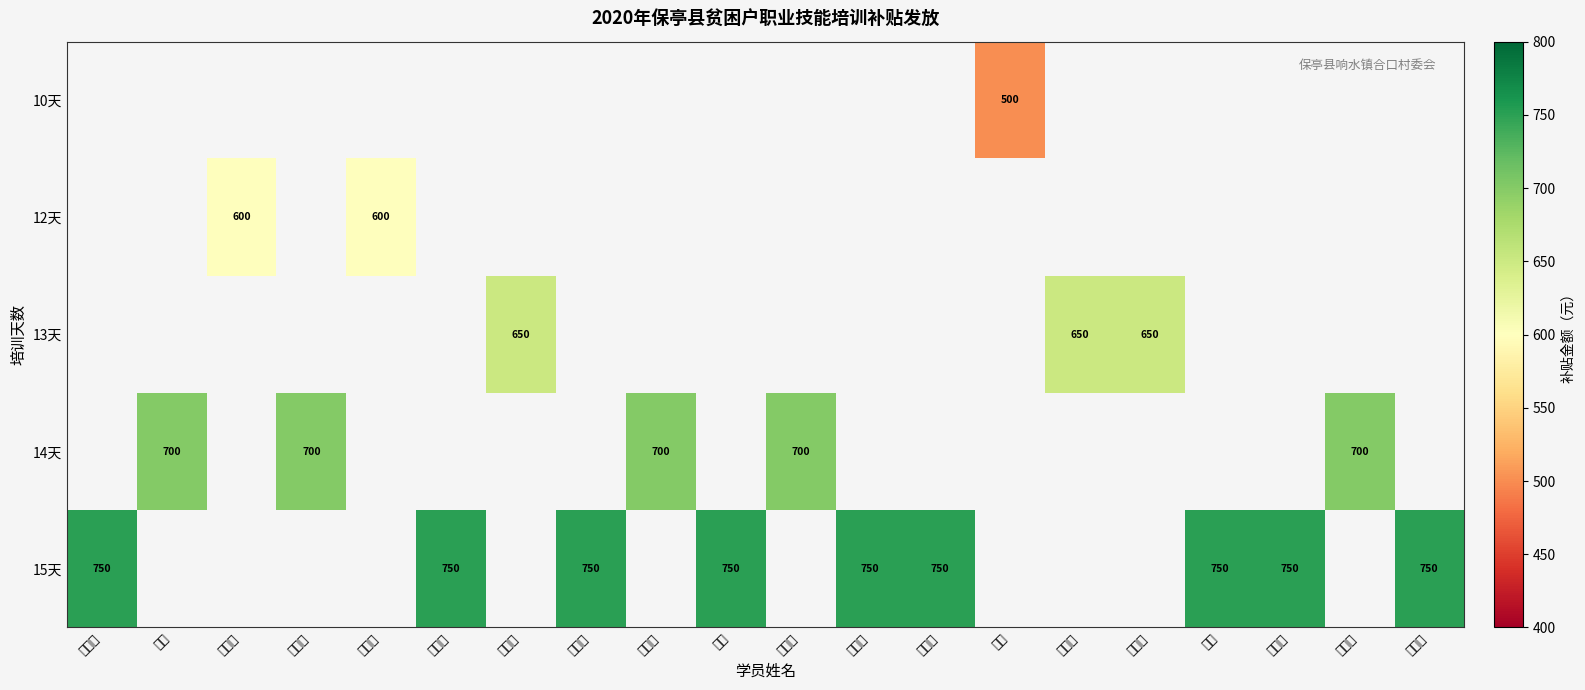

What is the minimum value shown in the chart?

500.0